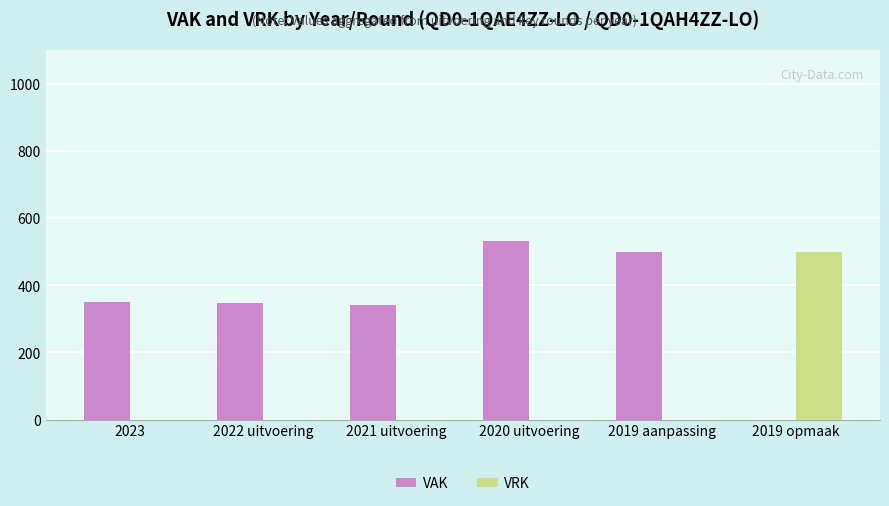

What is the sum of all VAK values?

2069